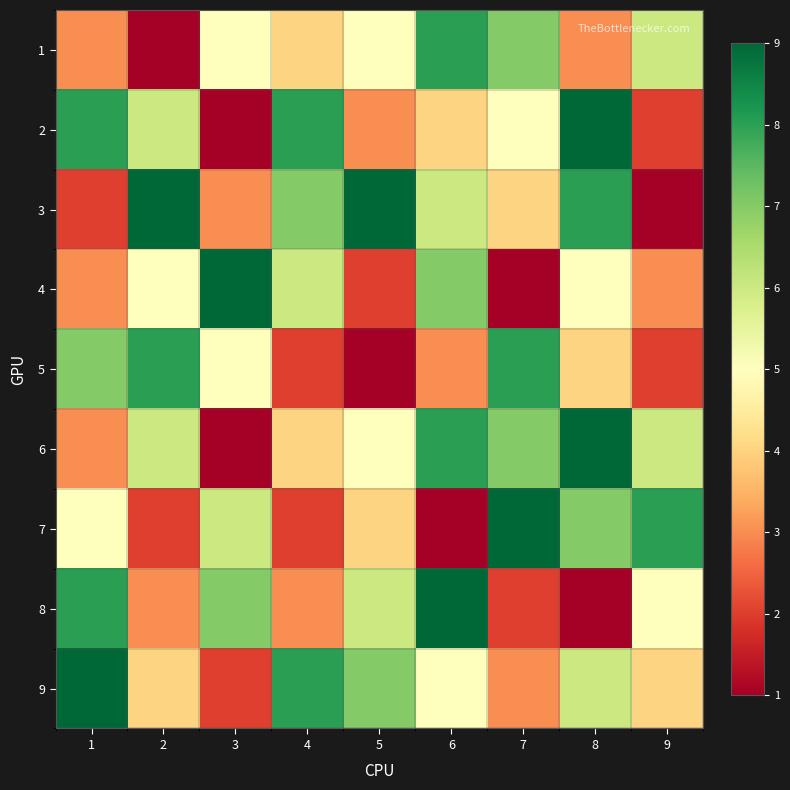

What is the total value across all series at 1?

48